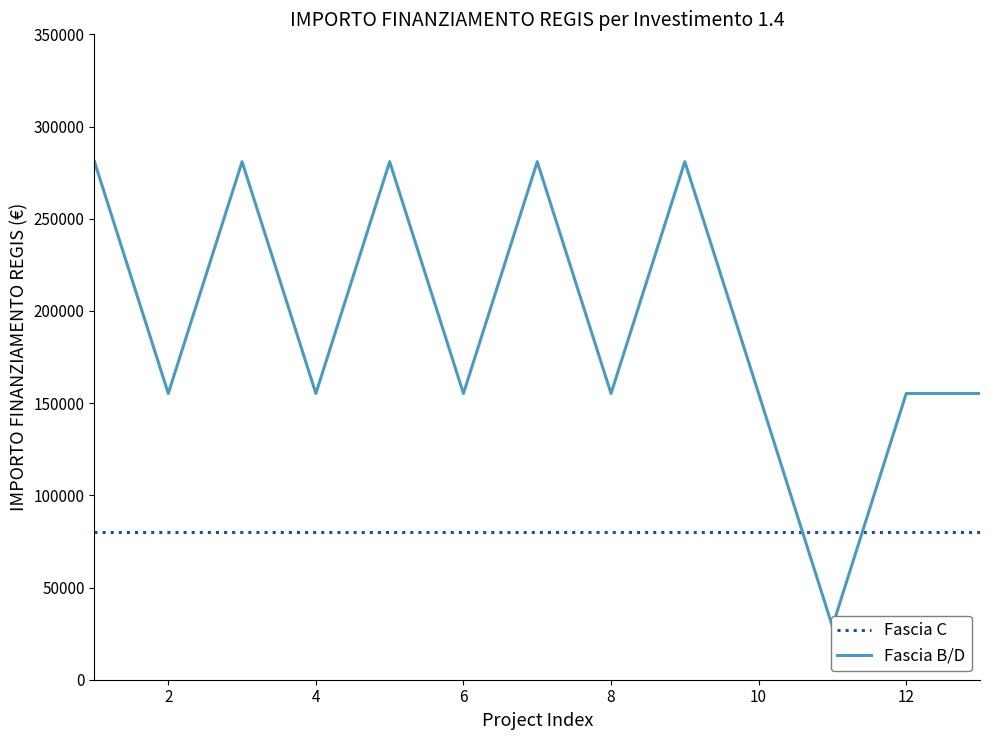

Is it true that Fascia C equals 119675 at 12?

False